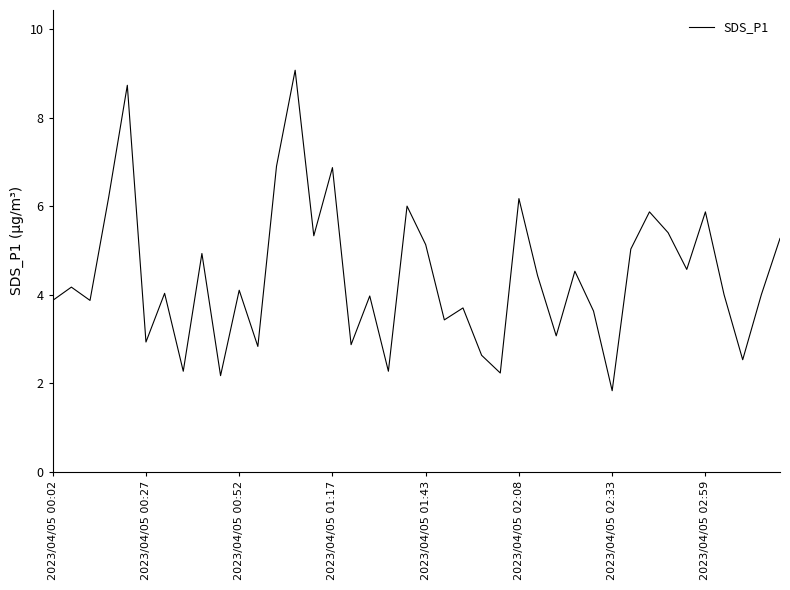

What is the difference between the maximum and minimum values?

7.2